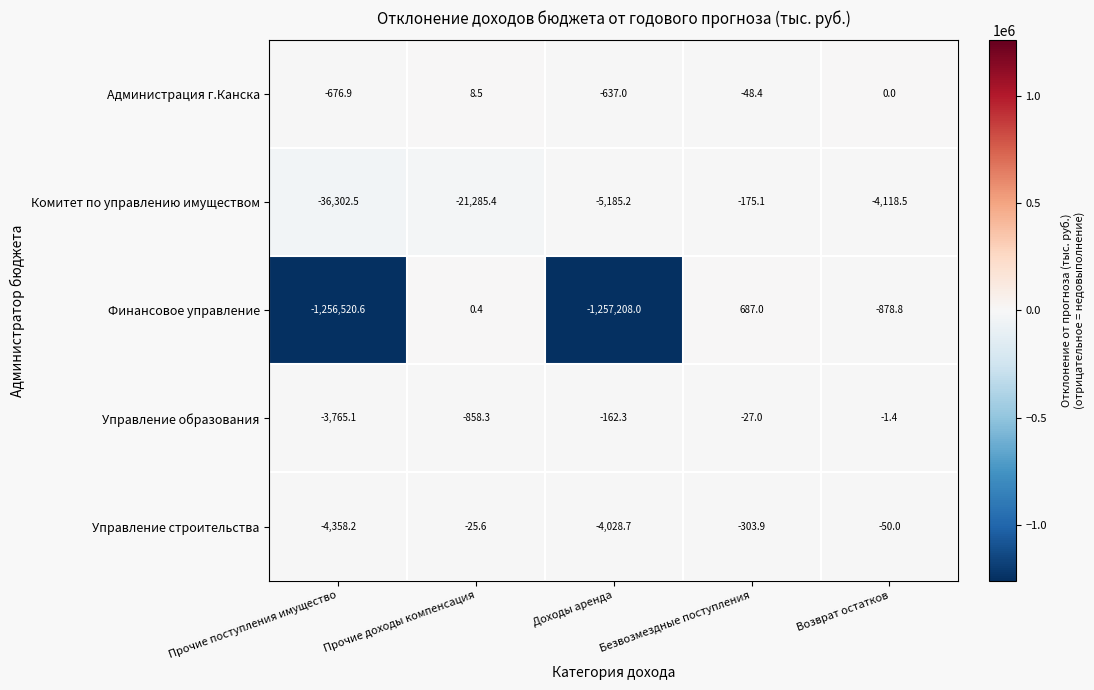

What is the total value across all series at Прочие доходы компенсация?

-22160.4